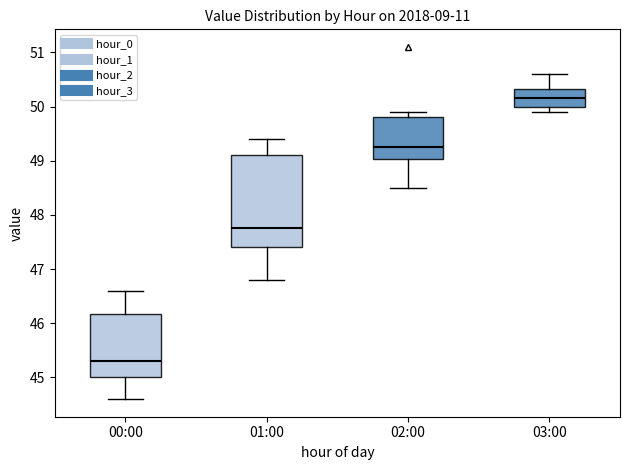

Comparing the boxes themselves (not the whiskers), which one is the tallest?

01:00